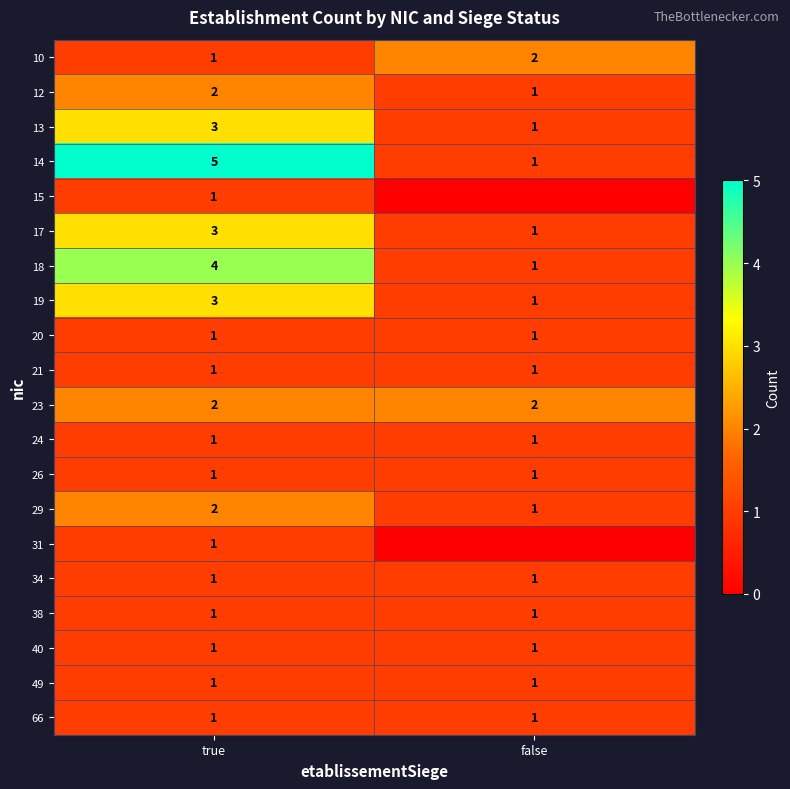

At which category is the sum across all series the highest?

true